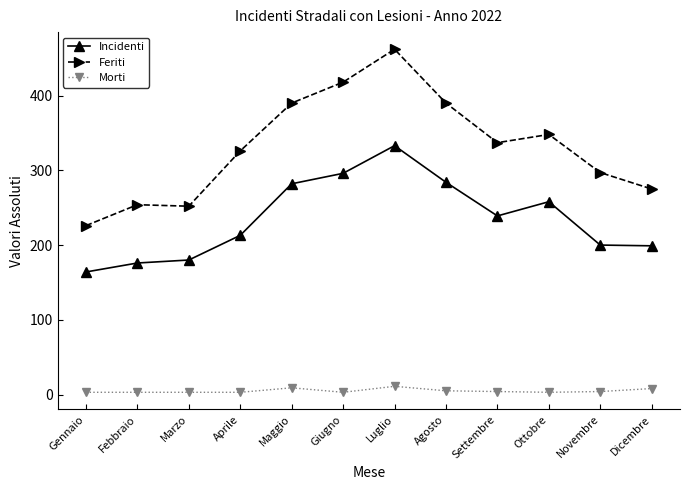

What is the greatest value displayed?

462